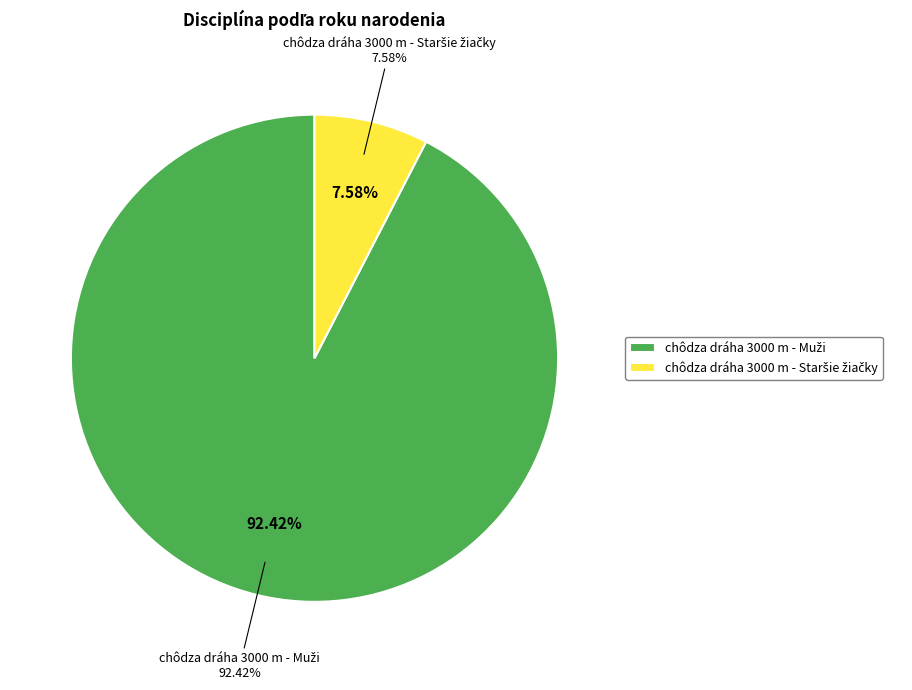

Is it true that chôdza dráha 3000 m - Muži is 82% of the pie?

False